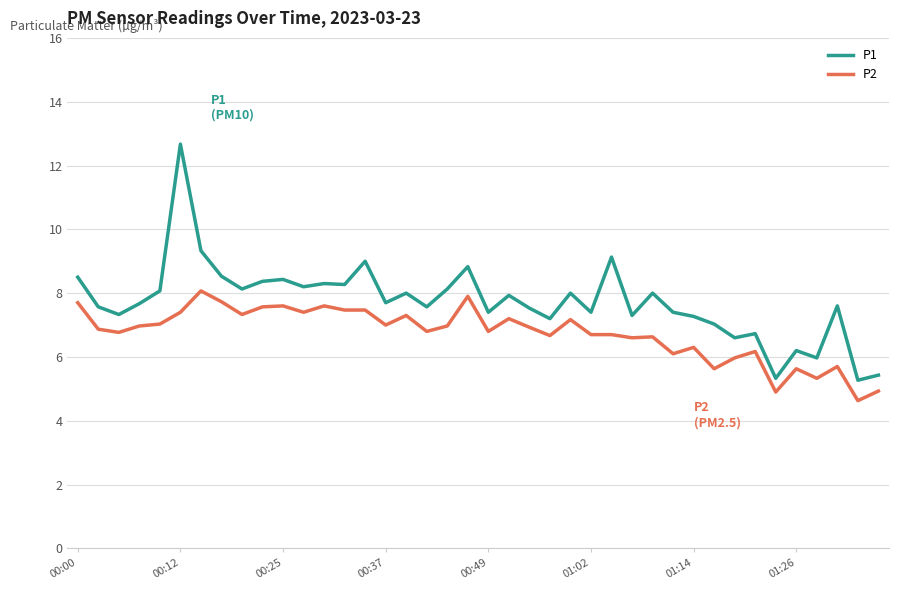

Which series has the widest spread of values?

P1